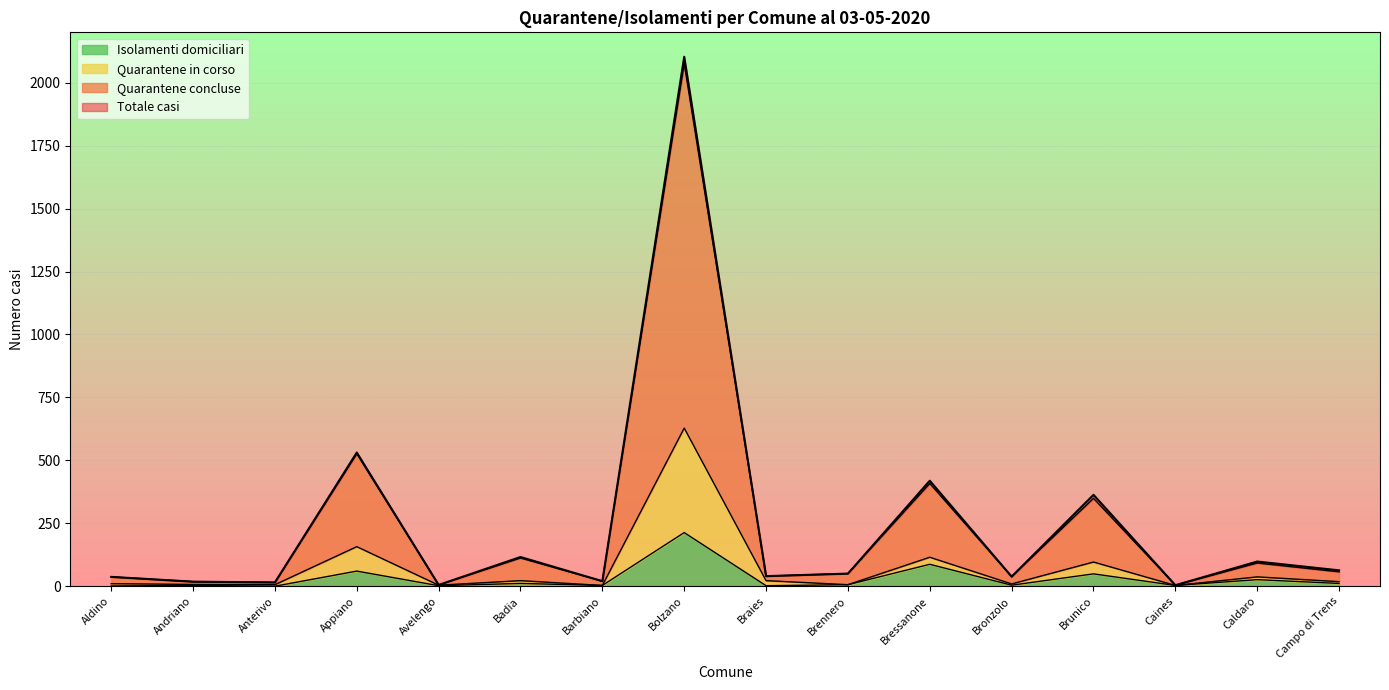

At which label is Totale casi closest to 1053?

Appiano